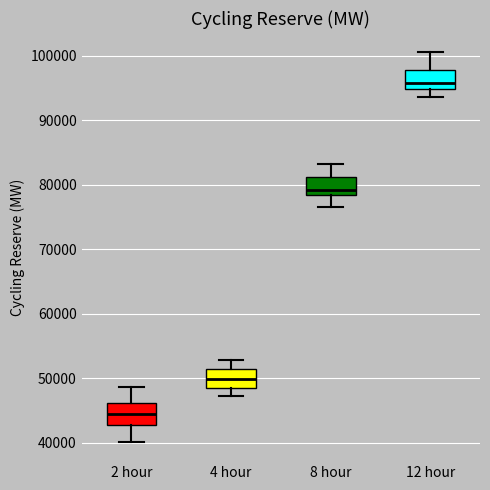

Reading left to right, transcribe this box plot: for each box, give where its median line is, the range the box spans, and where its two whiskers end, as read against the y-axis. The values are not printed on the chart, so give them approximately, as read against the axis.

2 hour: median 44000, box 43000 to 46000, whiskers 40000 to 49000
4 hour: median 50000, box 48000 to 52000, whiskers 47000 to 53000
8 hour: median 79000, box 78000 to 81000, whiskers 77000 to 83000
12 hour: median 96000, box 95000 to 98000, whiskers 94000 to 100000